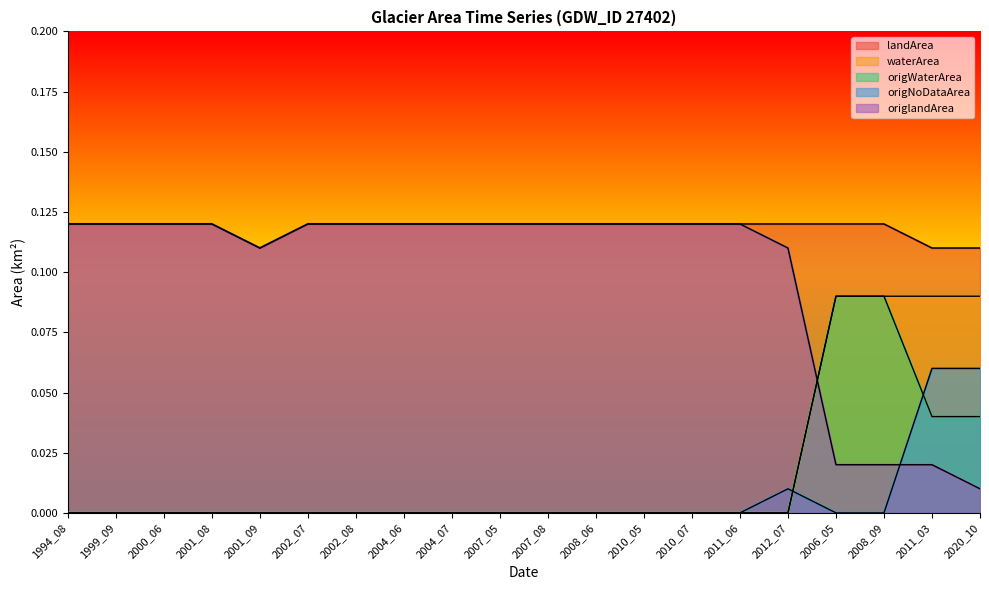

List the labels in order of waterArea value, smallest first.

1994_08, 1999_09, 2000_06, 2001_08, 2001_09, 2002_07, 2002_08, 2004_06, 2004_07, 2007_05, 2007_08, 2008_06, 2010_05, 2010_07, 2011_06, 2012_07, 2006_05, 2008_09, 2011_03, 2020_10